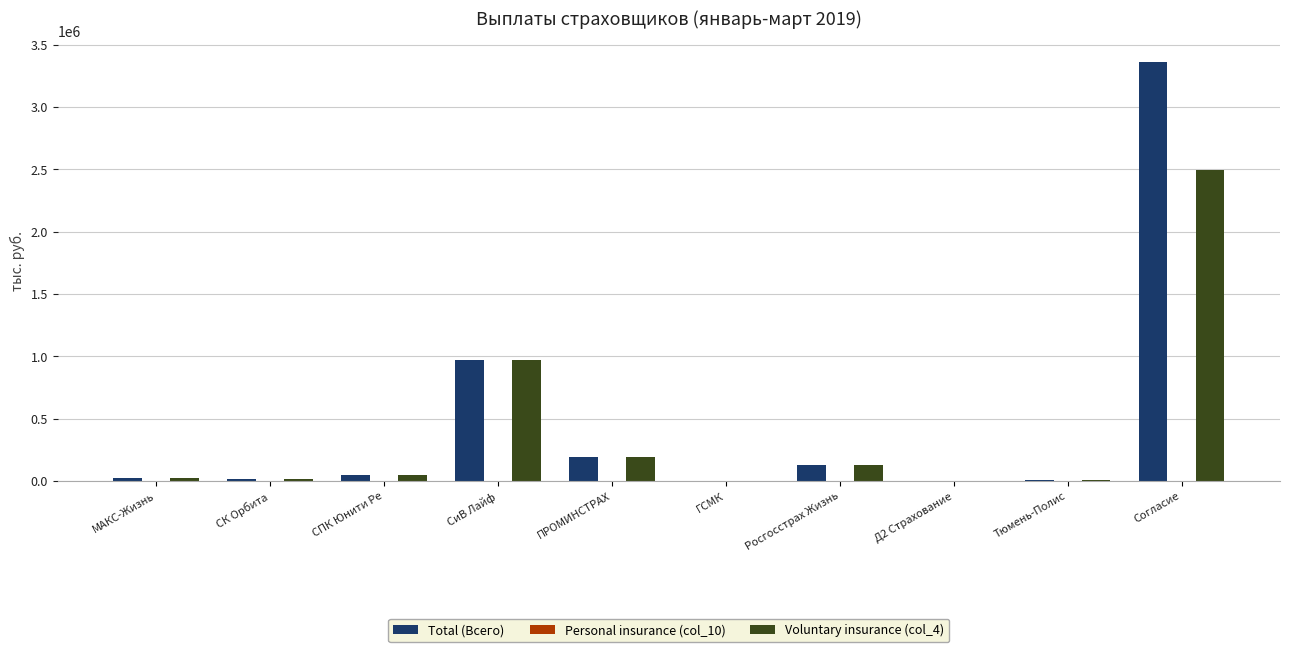

The value of Total (Всего) at ПРОМИНСТРАХ is 189366.6. True or false?

True